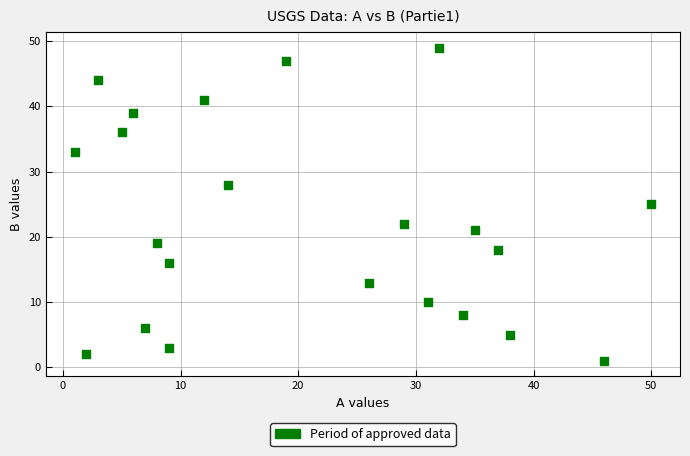

What is the range of X values (max minus min)?

49